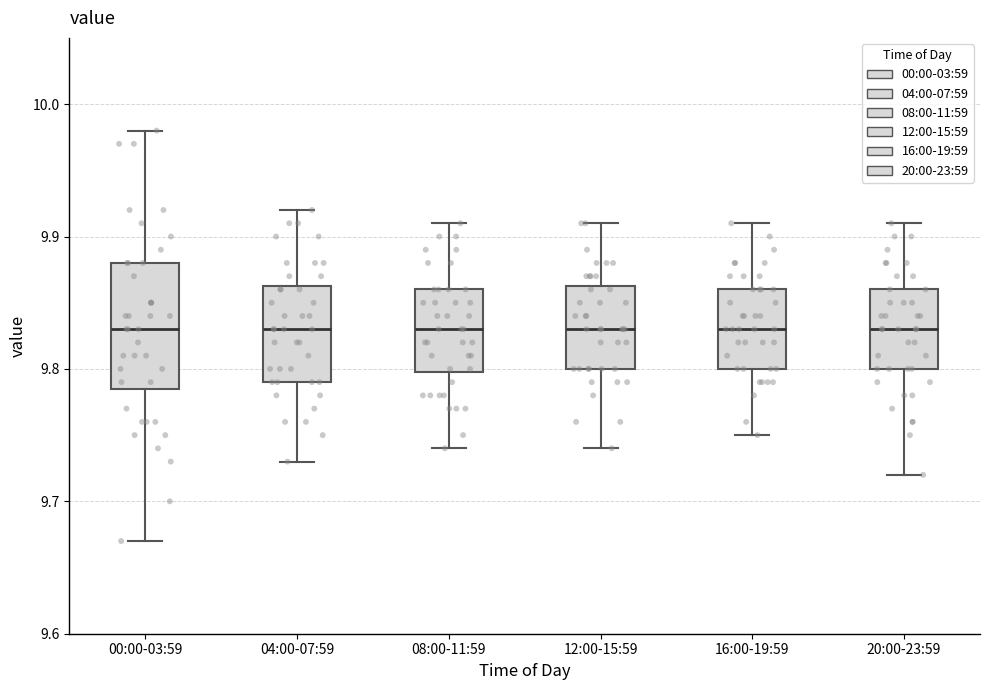

Reading left to right, transcribe this box plot: for each box, give where its median line is, the range the box spans, and where its two whiskers end, as read against the y-axis. The values are not printed on the chart, so give them approximately, as read against the axis.

00:00-03:59: median 9.83, box 9.79 to 9.88, whiskers 9.67 to 9.98
04:00-07:59: median 9.83, box 9.79 to 9.86, whiskers 9.73 to 9.92
08:00-11:59: median 9.83, box 9.80 to 9.86, whiskers 9.74 to 9.91
12:00-15:59: median 9.83, box 9.80 to 9.86, whiskers 9.74 to 9.91
16:00-19:59: median 9.83, box 9.80 to 9.86, whiskers 9.75 to 9.91
20:00-23:59: median 9.83, box 9.80 to 9.86, whiskers 9.72 to 9.91